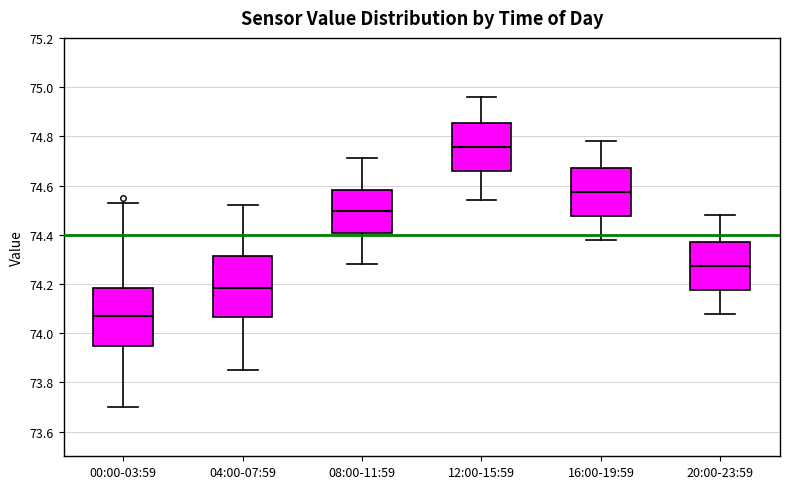

Reading left to right, read every box against the y-axis: the position of its median line, the range the box covers, and the ends of its whiskers. The values are not printed on the chart, so give them approximately, as read against the axis.

00:00-03:59: median 74.08, box 73.94 to 74.18, whiskers 73.70 to 74.54
04:00-07:59: median 74.18, box 74.06 to 74.32, whiskers 73.86 to 74.52
08:00-11:59: median 74.50, box 74.40 to 74.58, whiskers 74.28 to 74.72
12:00-15:59: median 74.76, box 74.66 to 74.86, whiskers 74.54 to 74.96
16:00-19:59: median 74.58, box 74.48 to 74.68, whiskers 74.38 to 74.78
20:00-23:59: median 74.28, box 74.18 to 74.38, whiskers 74.08 to 74.48